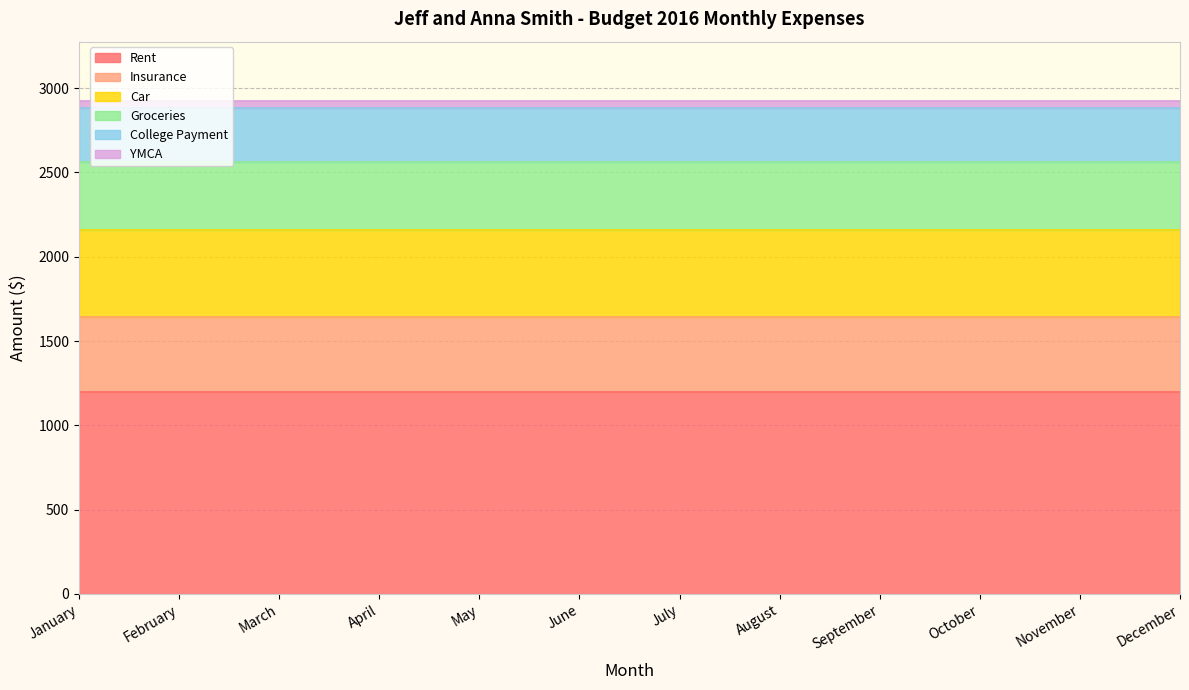

What is the sum of all Insurance values?

5280